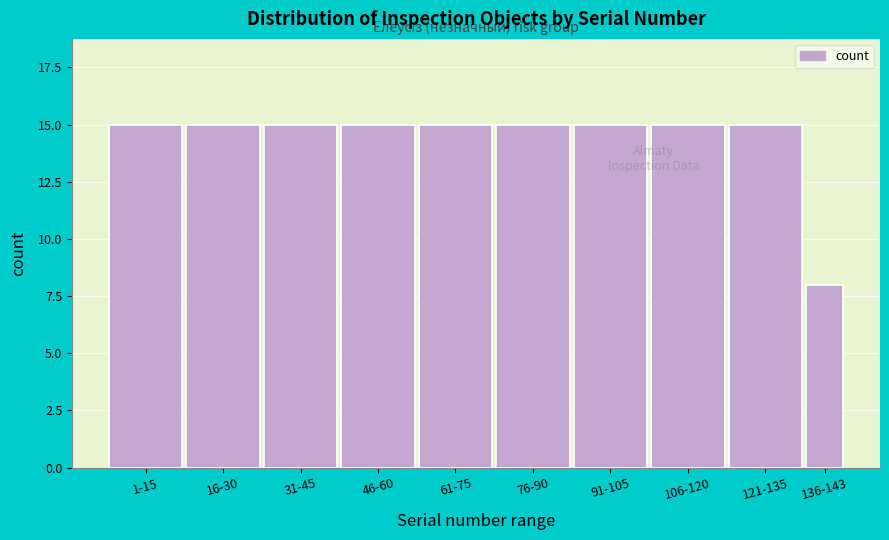

Reading left to right, extract all data points from this chart.

15	15	15	15	15	15	15	15	15	8